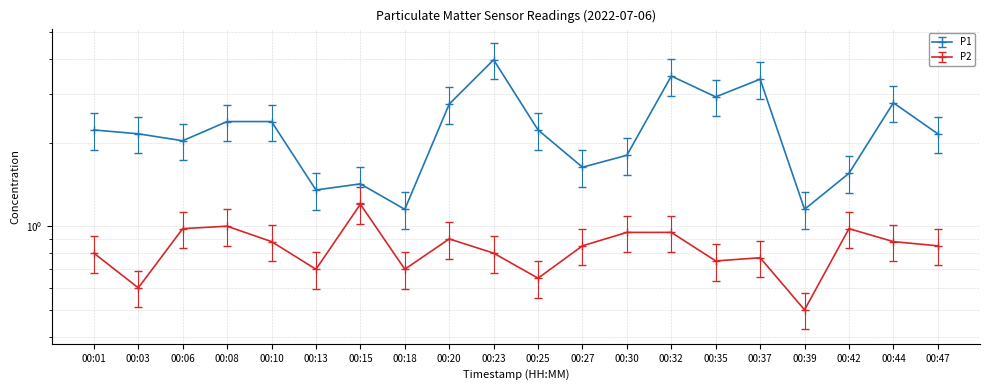

Is the value of P1 at 00:23 greater than the value of P2 at 00:39?

Yes